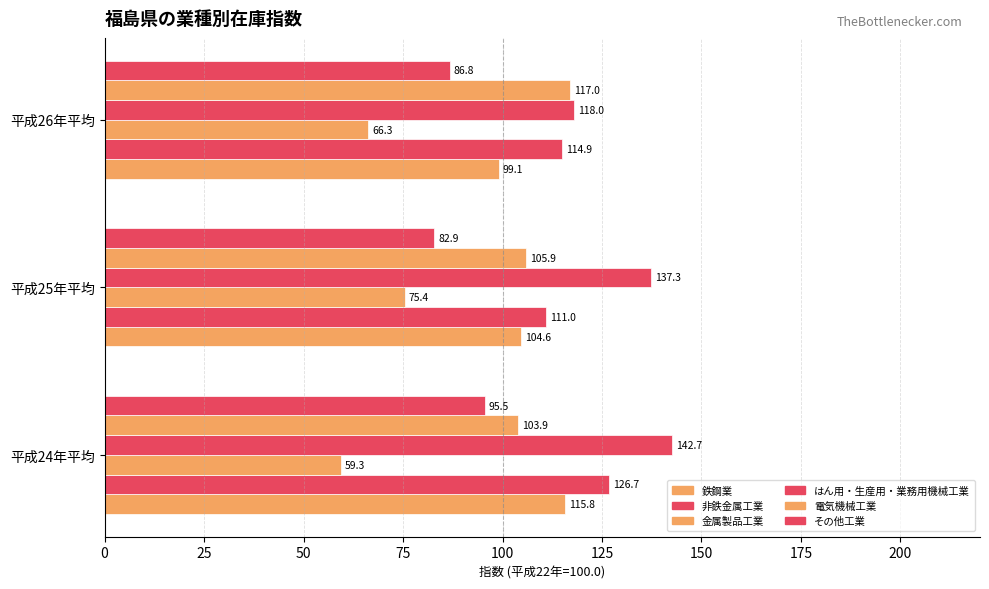

How many data points in 金属製品工業 are less than 66?

1